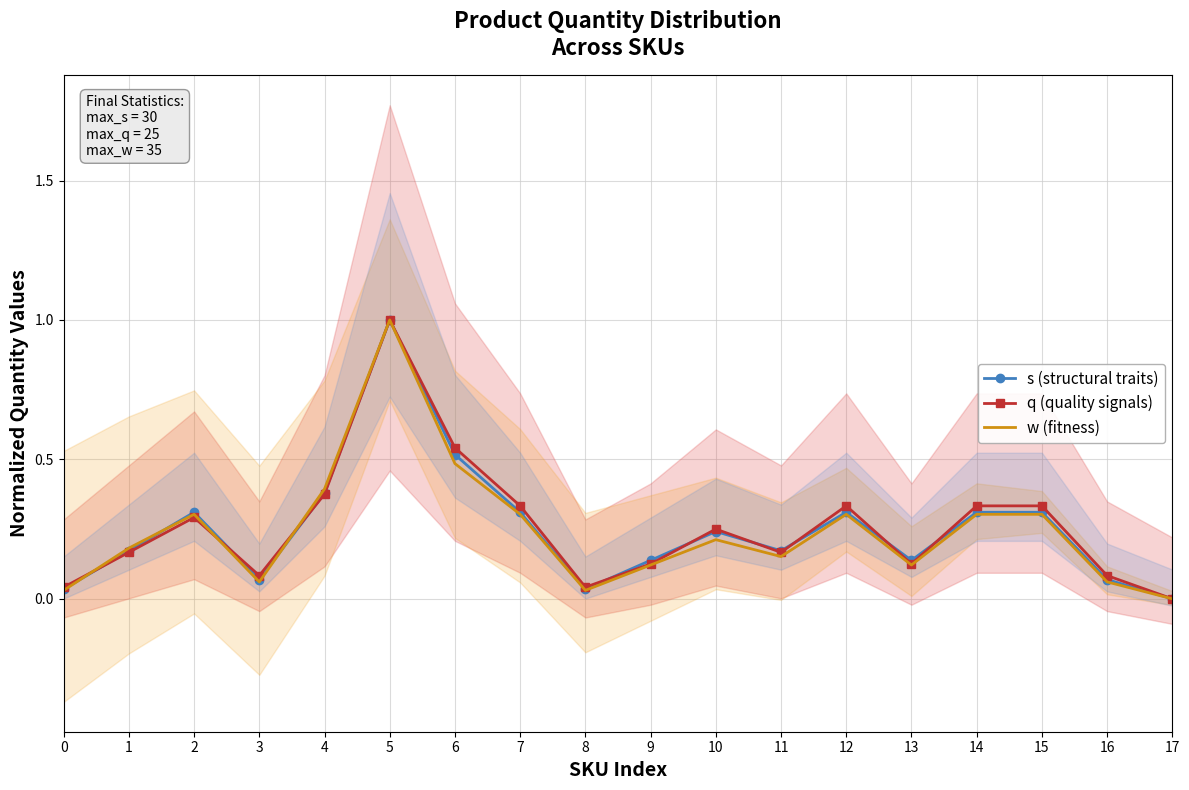

What is the value of the w (fitness) point at the 7th from the left?

0.5